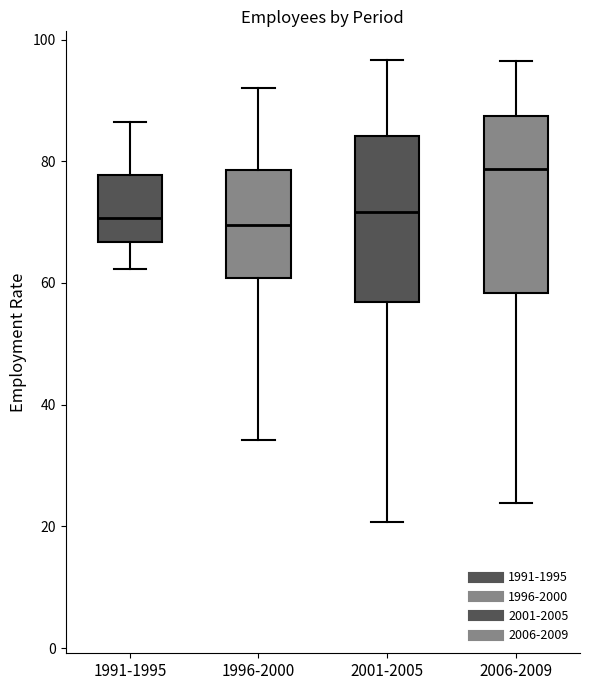

Which box has the highest median line?

2006-2009